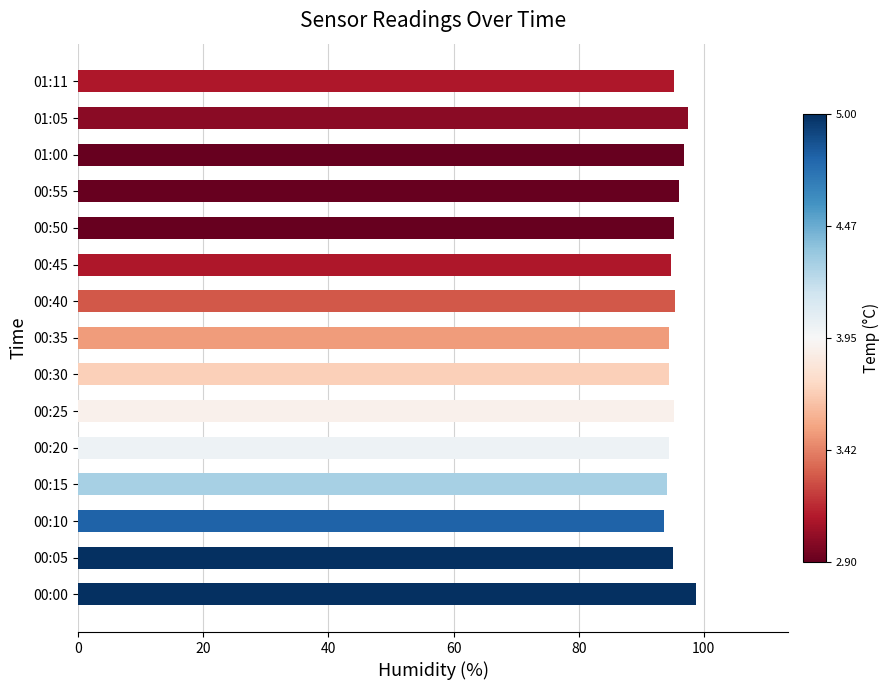

What is the ratio of the value at 00:40 to the value at 00:50?

1.0